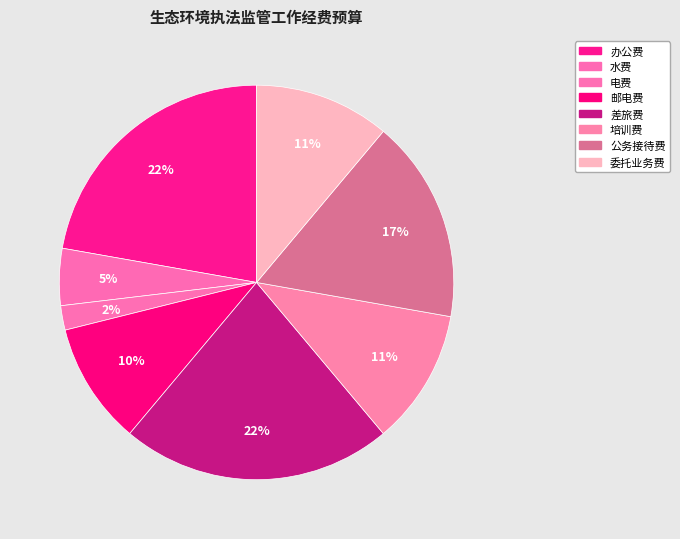

To the nearest percent, what is the difference between the largest and smallest slice percentages?

20%